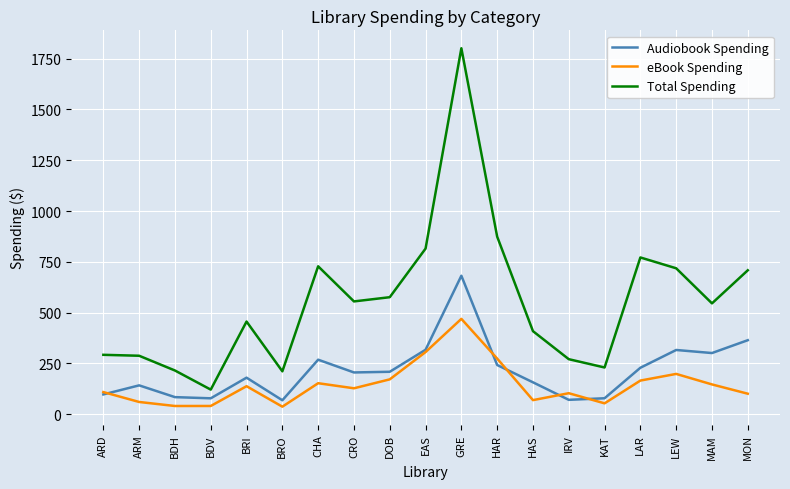

What are all the series names shown in the legend?

Audiobook Spending, eBook Spending, Total Spending